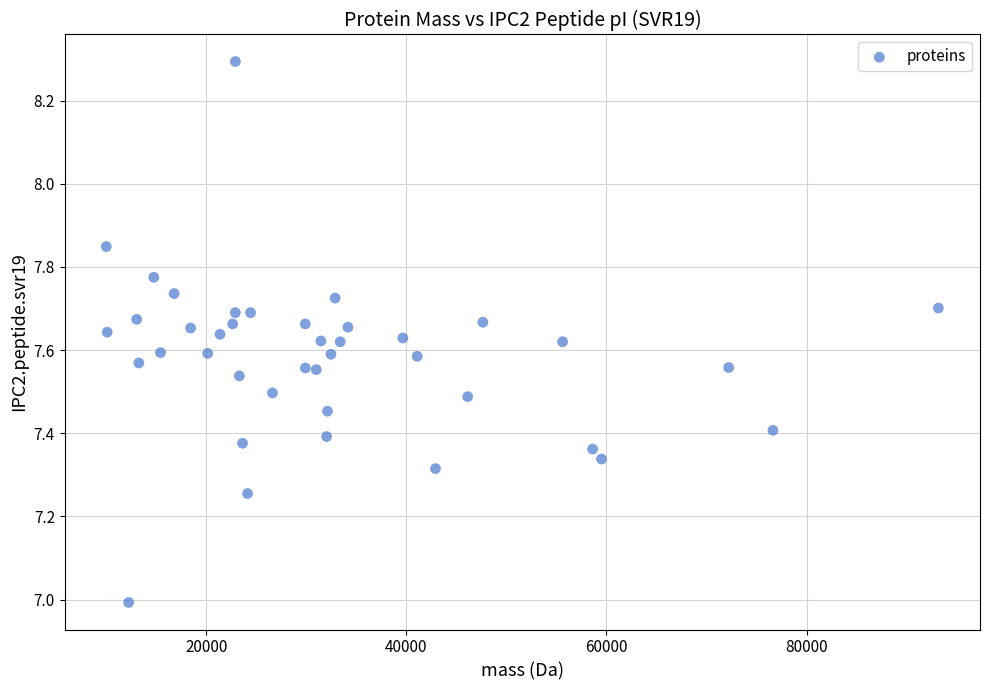

What is the range of Y values (max minus min)?

1.3